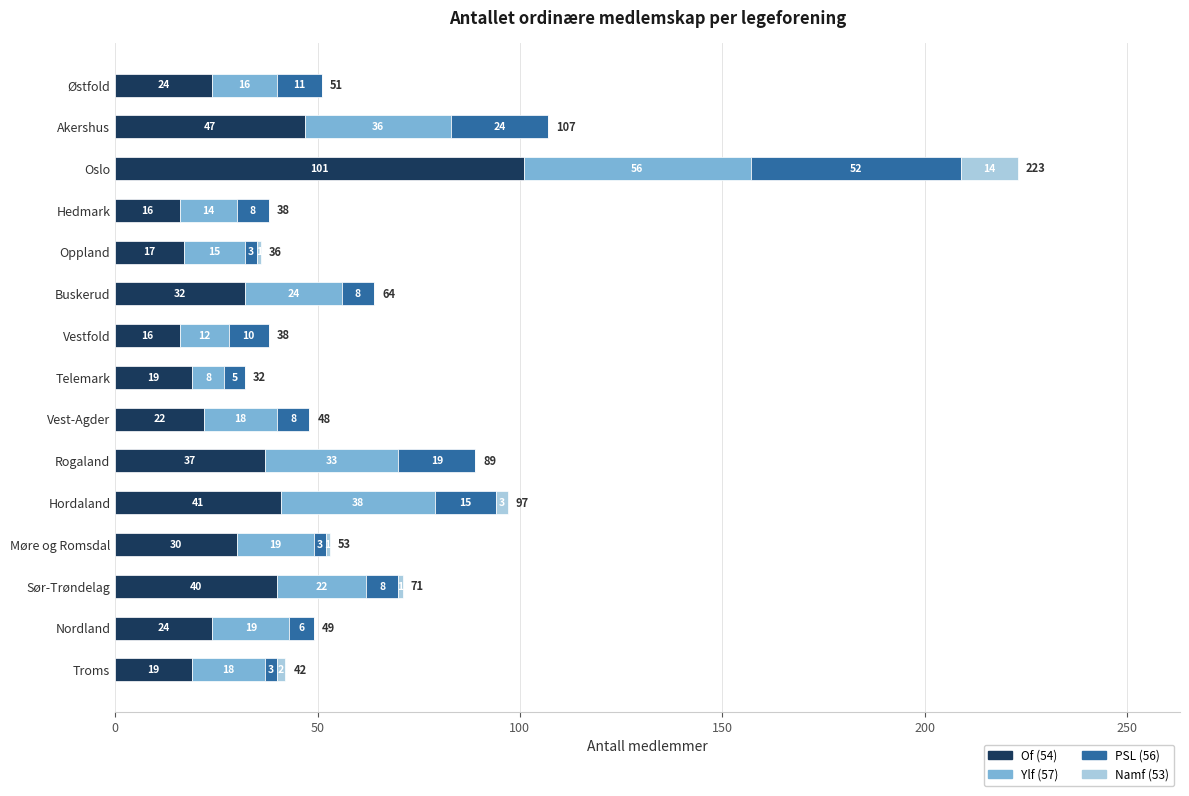

What is the total value across all series at Vest-Agder?

48